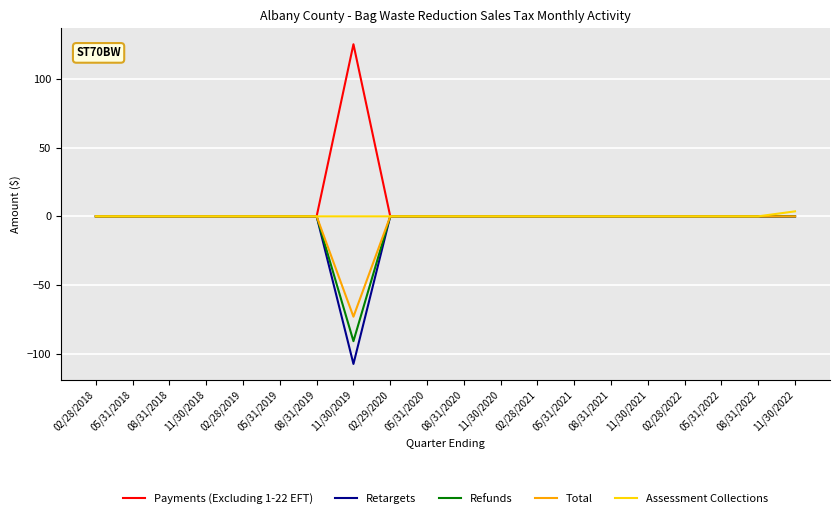

The value of Total at 11/30/2019 is -50.3. True or false?

False